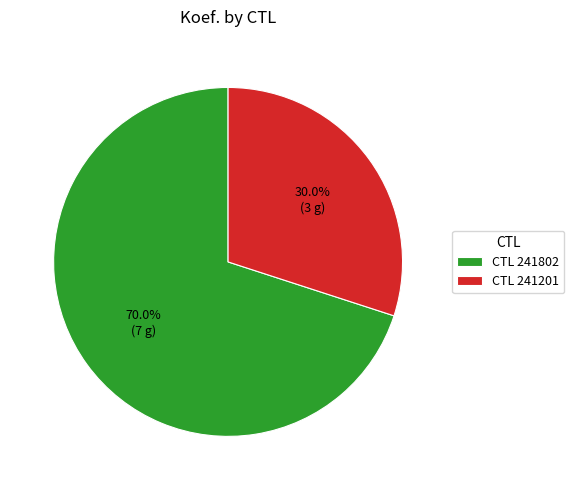

Which slice is the largest?

CTL 241802